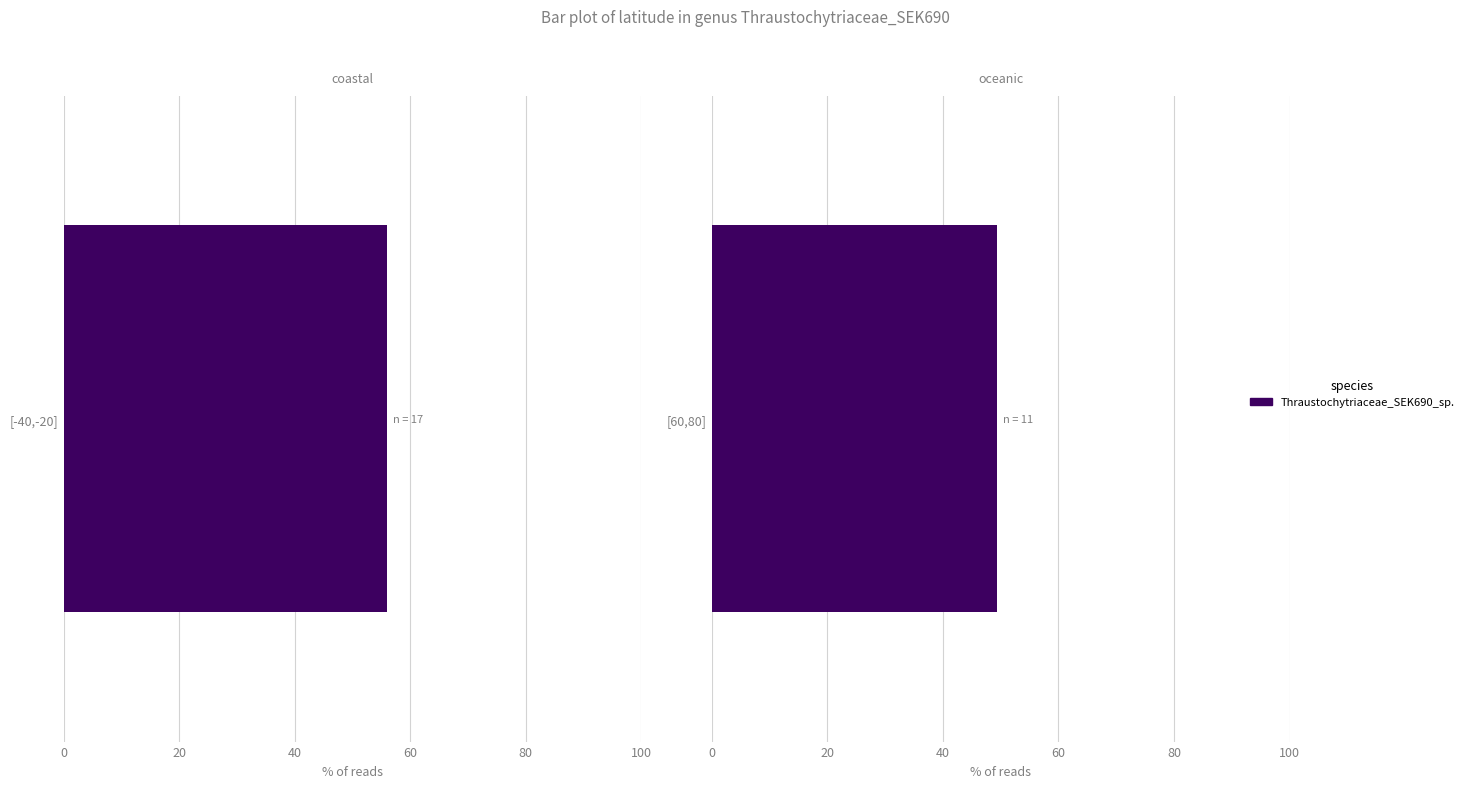

True or false: the data shows 180 at KAZ.

False